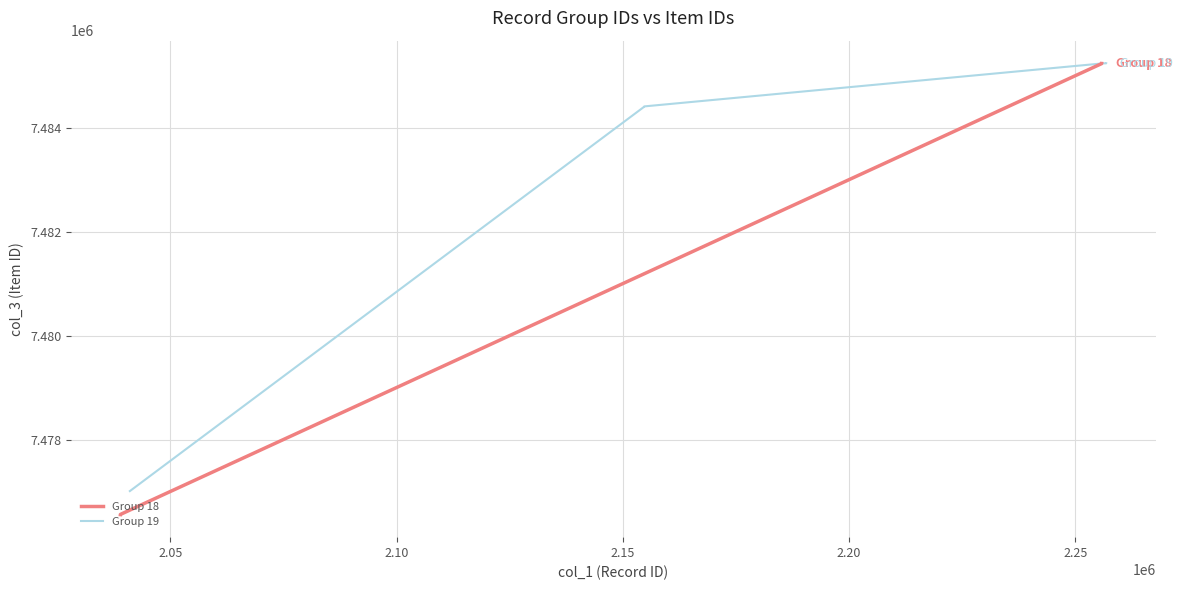

Which series has the largest total across all categories?

Group 19